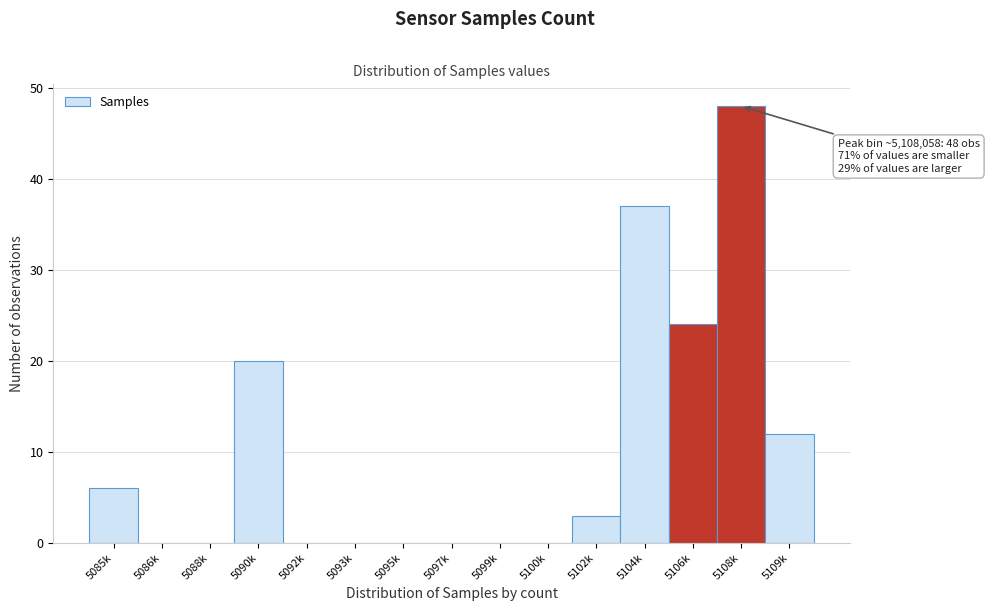

Reading right to left, extract all data points from this chart.

5109k=12	5108k=48	5106k=24	5104k=37	5102k=3	5100k=0	5099k=0	5097k=0	5095k=0	5093k=0	5092k=0	5090k=20	5088k=0	5086k=0	5085k=6